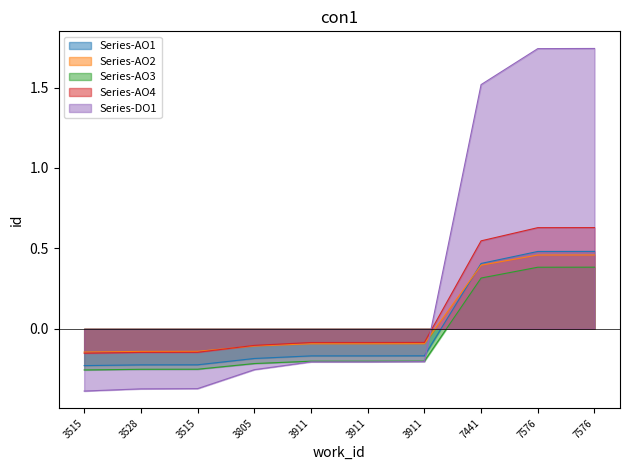

What is the approximate value at 3515?

-0.2